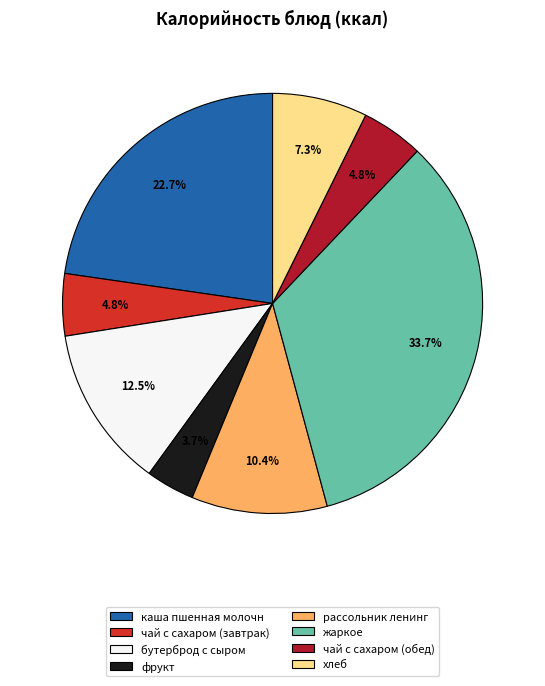

Which slice is the smallest?

фрукт